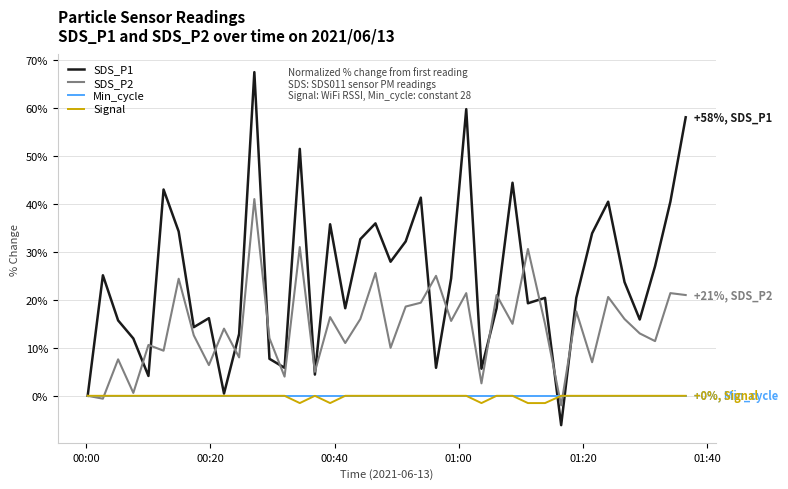

What is the minimum value shown in the chart?

-6.1